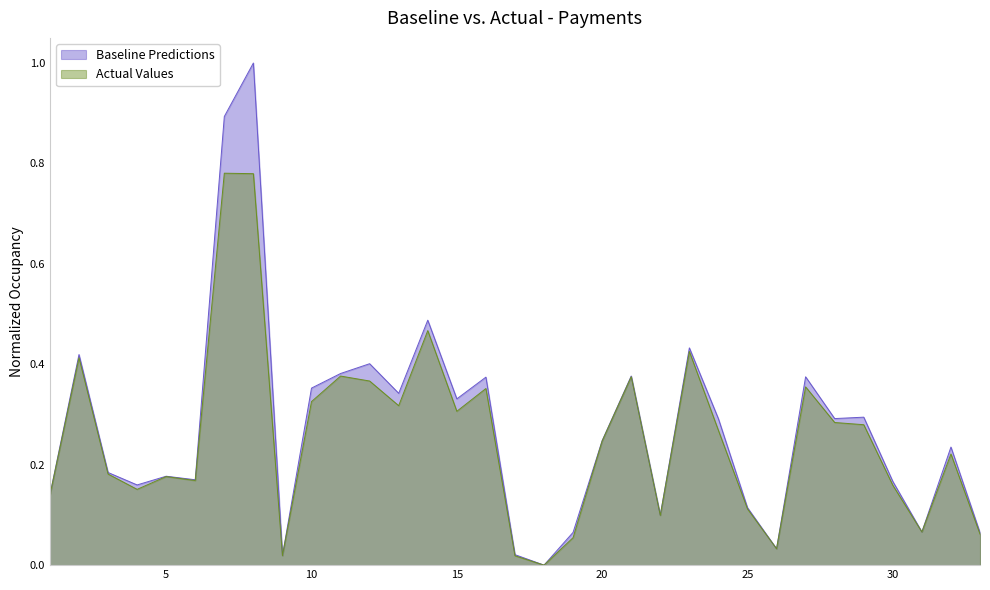

Rank the series at 12 from lowest to highest value.

Actual Values, Baseline Predictions